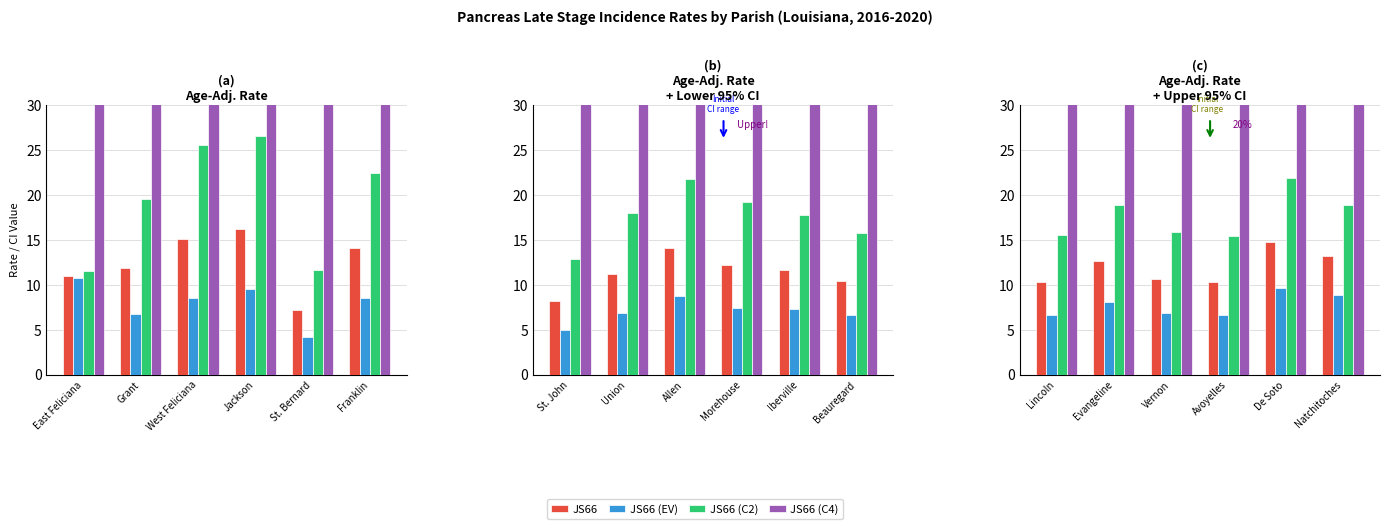

What is the difference between the maximum and minimum values in the JS66 (EV) series?

3.0